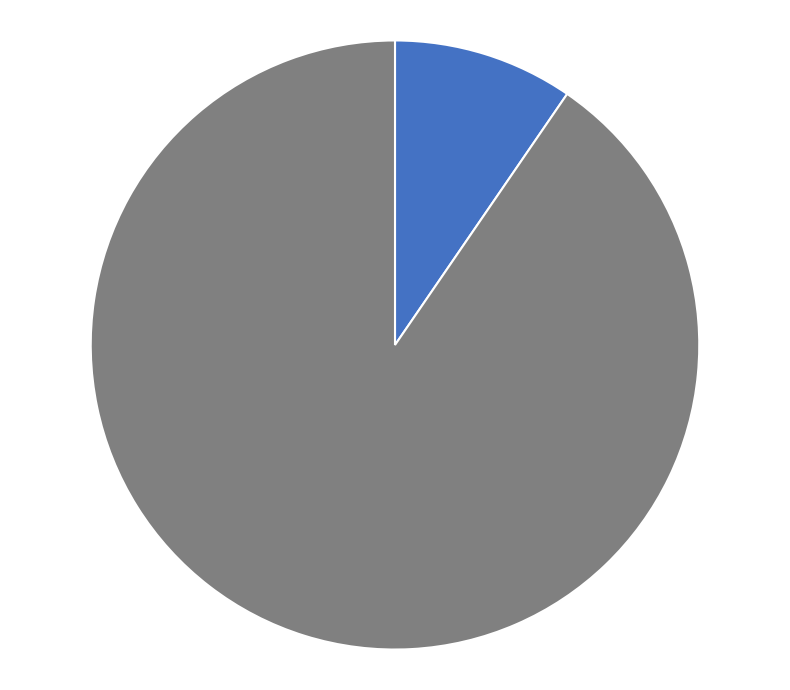

Is there any slice that represents more than half of the pie?

Yes